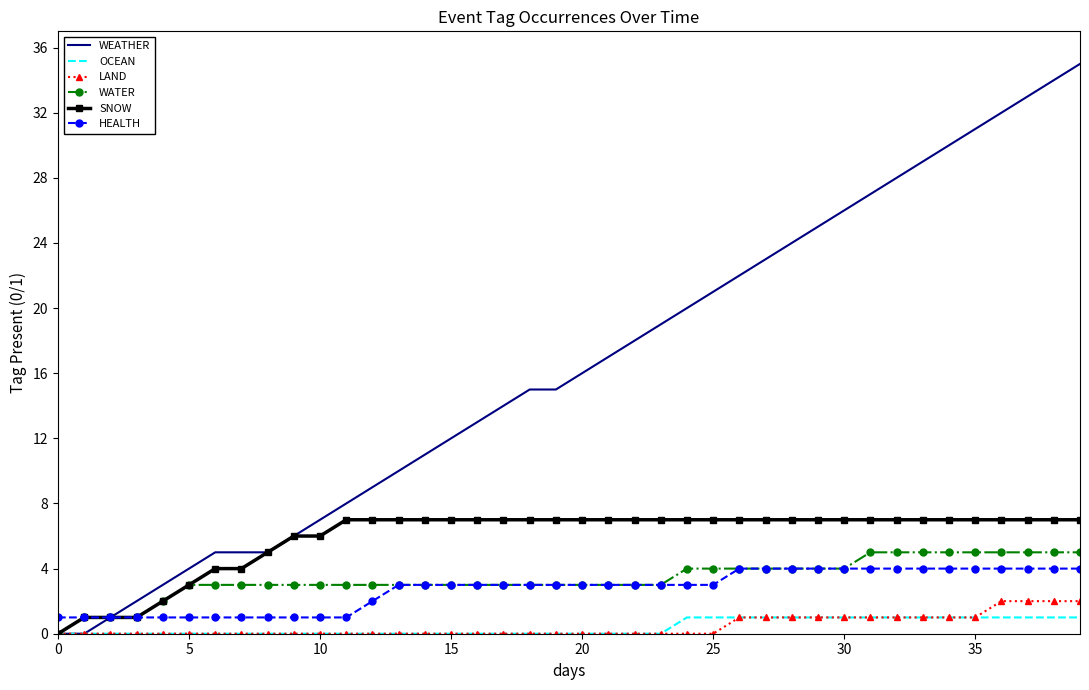

What is the greatest value displayed?

35